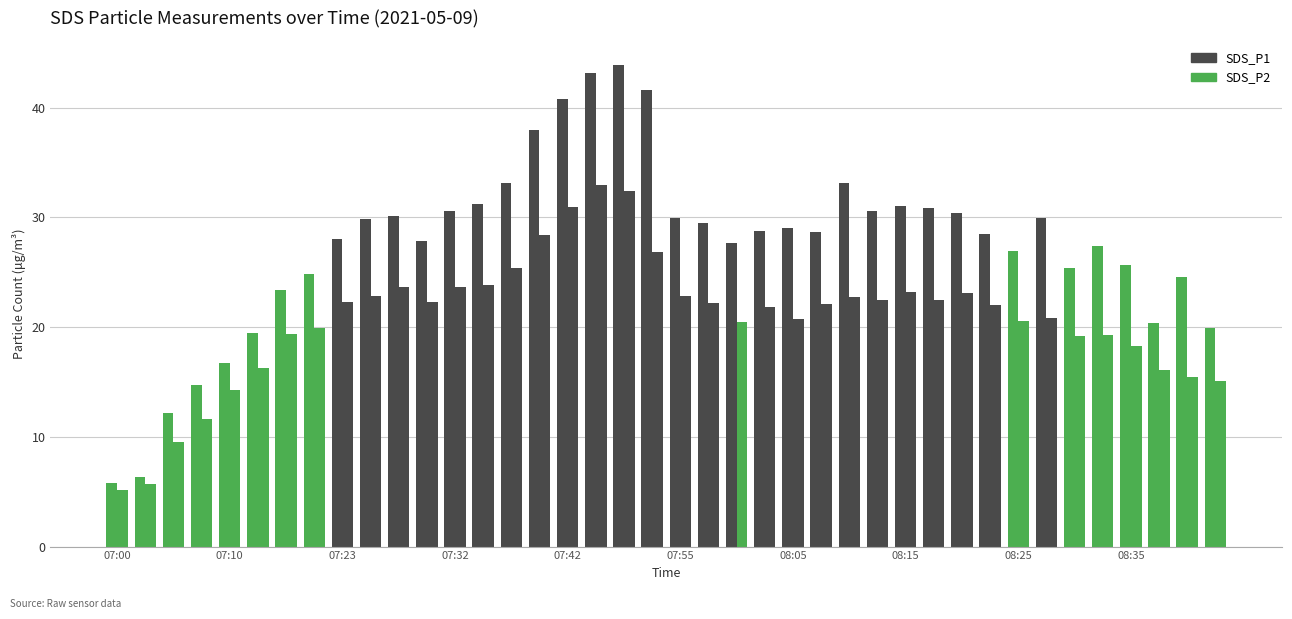

How many categories are shown in the chart?

40